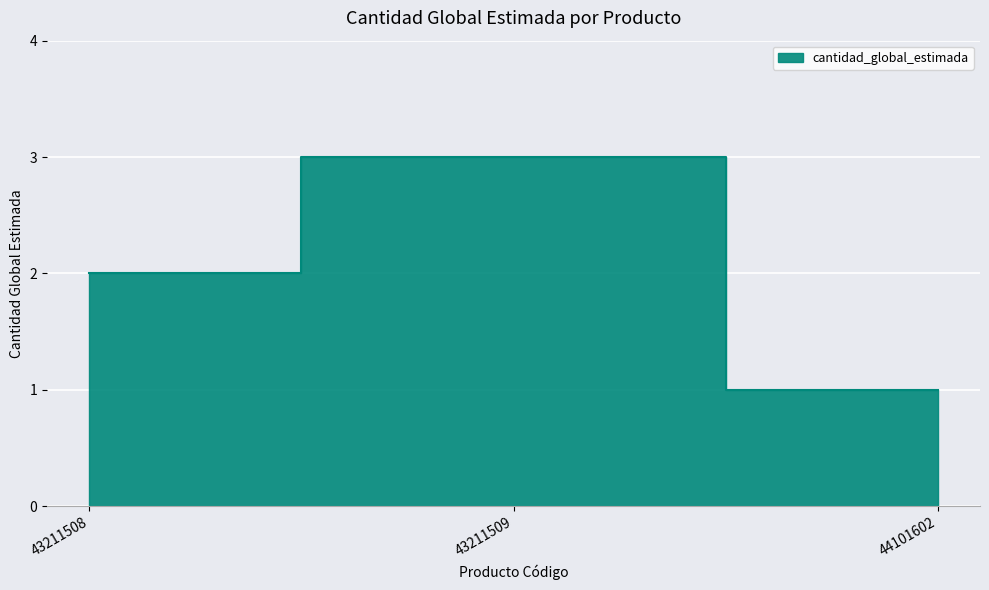

What is the change in value from 43211508 to 44101602?

-1